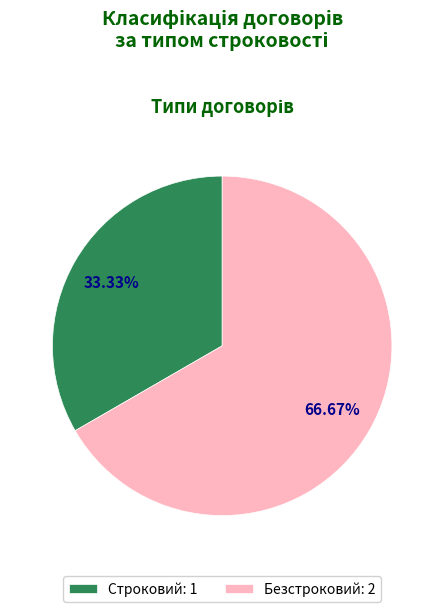

What percentage is NOT represented by Безстроковий?

33.3%